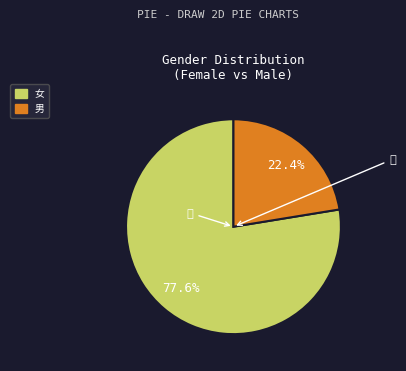

What is the smallest slice in the pie chart?

男